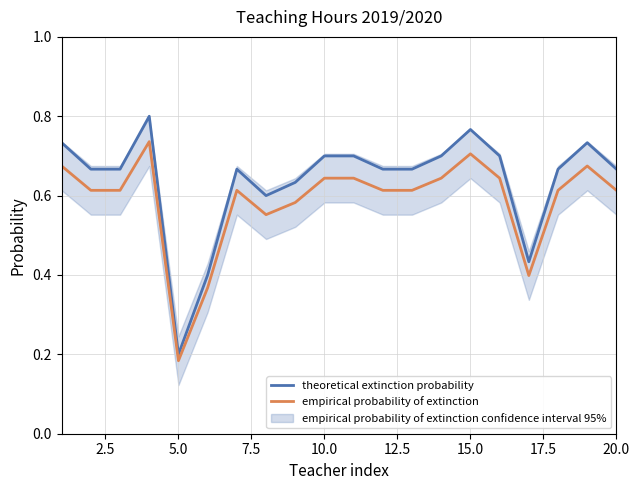

The value of theoretical extinction probability at 5.0 is 0.2. True or false?

True